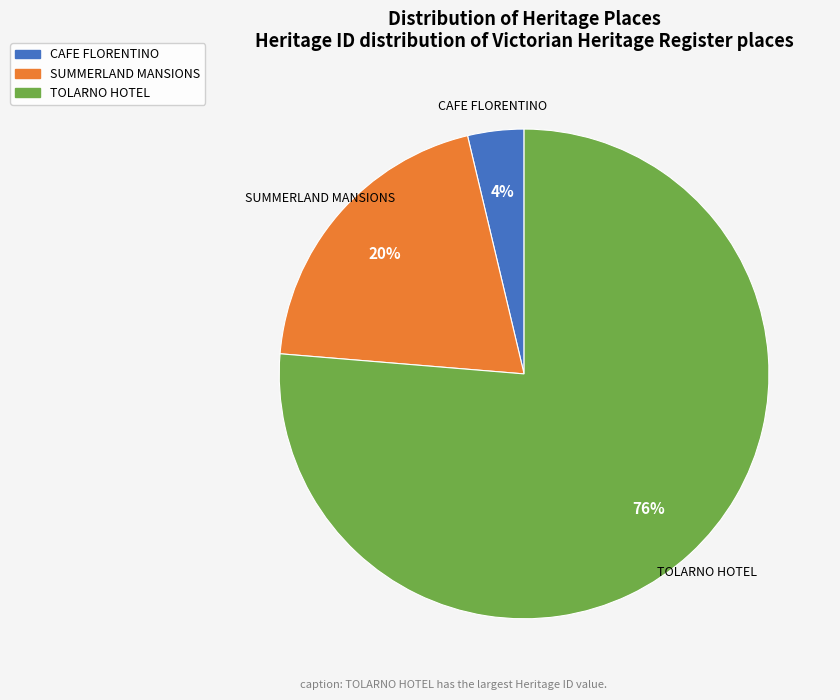

To the nearest percent, what percentage of the pie is TOLARNO HOTEL?

76%